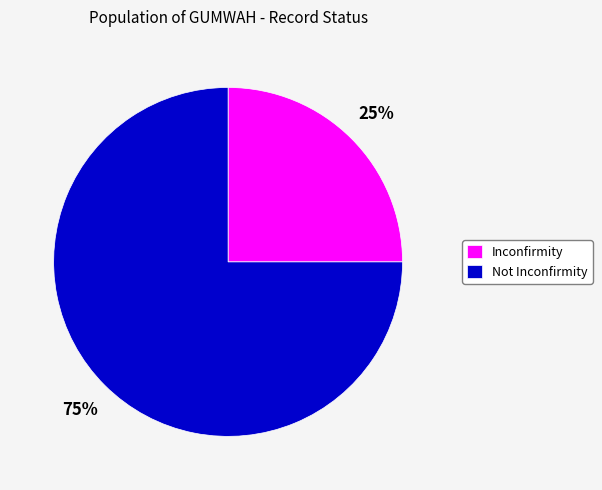

True or false: Inconfirmity accounts for 25% of the total.

True